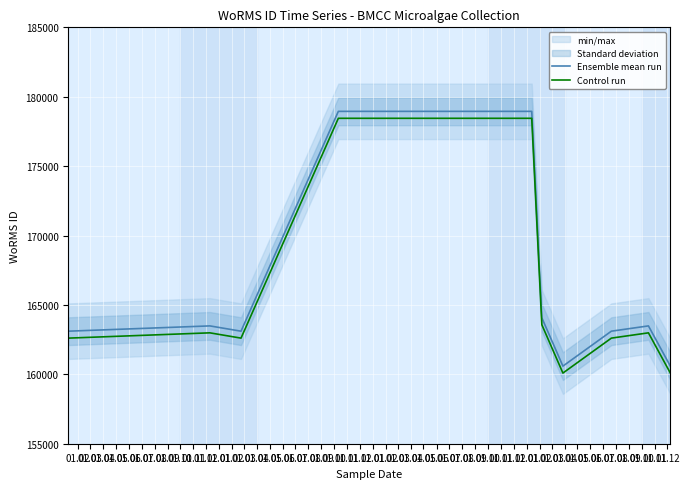

At 01.07, list the series in order from smallest to largest.

Control run, Ensemble mean run